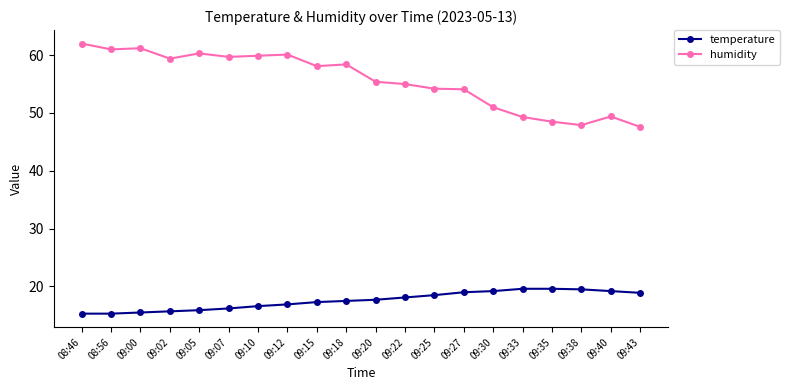

What is the difference between the second highest and second lowest values in the humidity series?

13.3